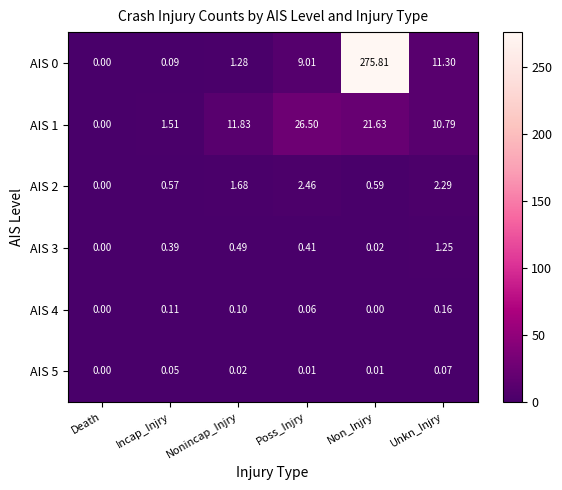

Is the value of AIS 4 at Incap_Injry greater than the value of AIS 3 at Incap_Injry?

No